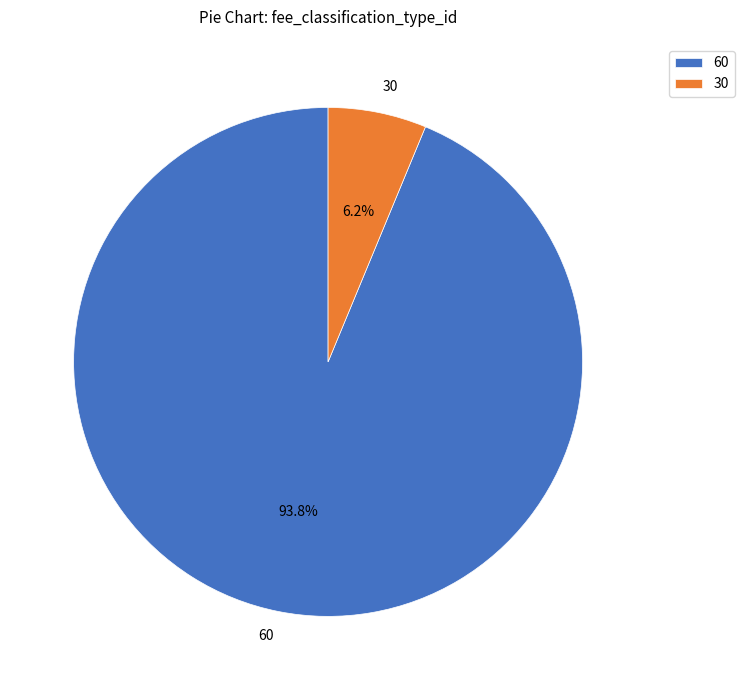

Does 30 represent more than half of the total?

No